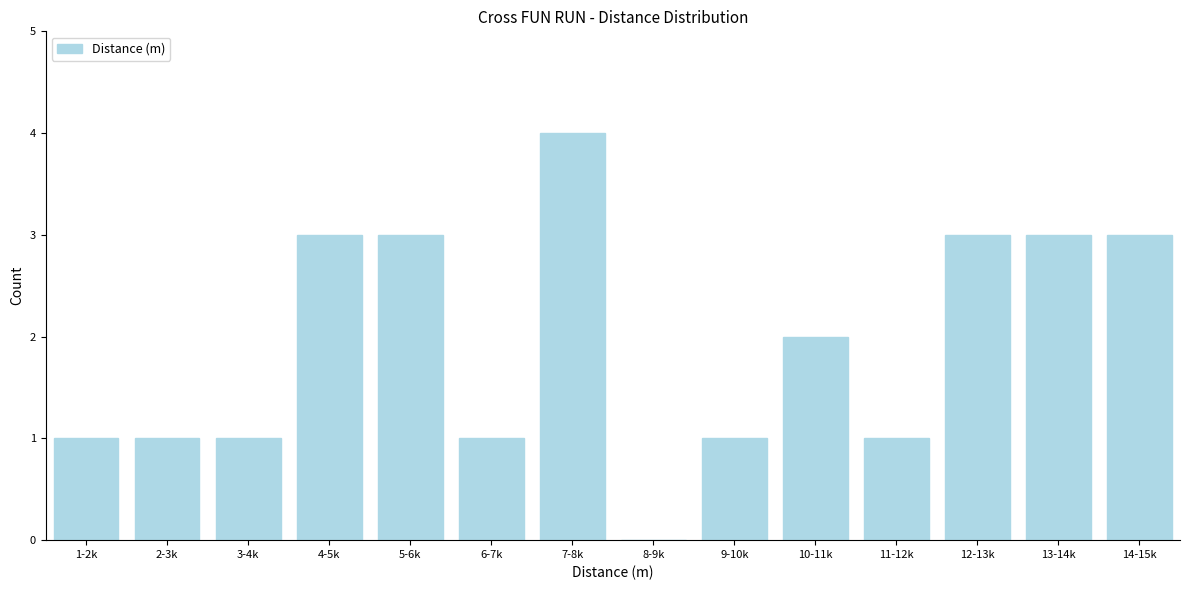

Reading left to right, extract all data points from this chart.

1-2k=1	2-3k=1	3-4k=1	4-5k=3	5-6k=3	6-7k=1	7-8k=4	8-9k=0	9-10k=1	10-11k=2	11-12k=1	12-13k=3	13-14k=3	14-15k=3